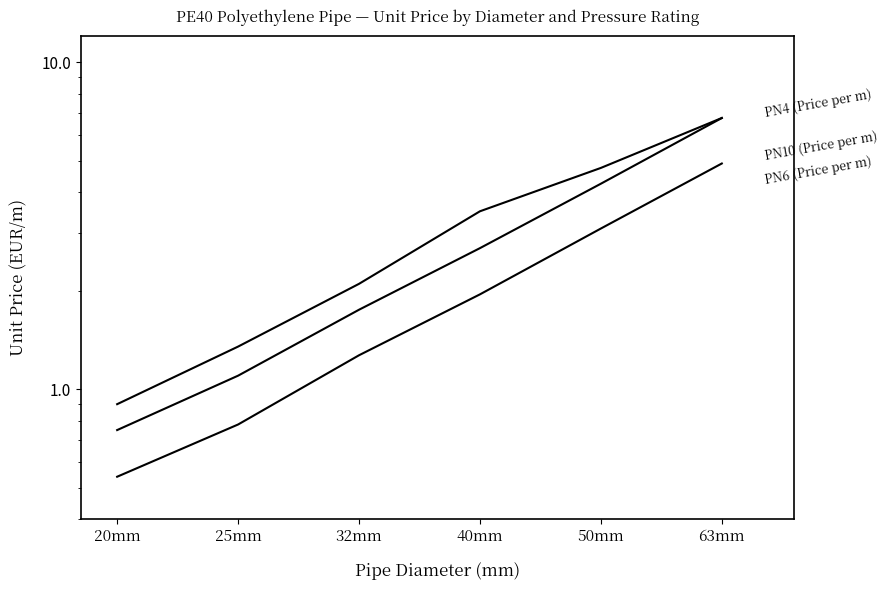

True or false: PN10 (Price per m) and PN6 (Price per m) cross at least once.

False